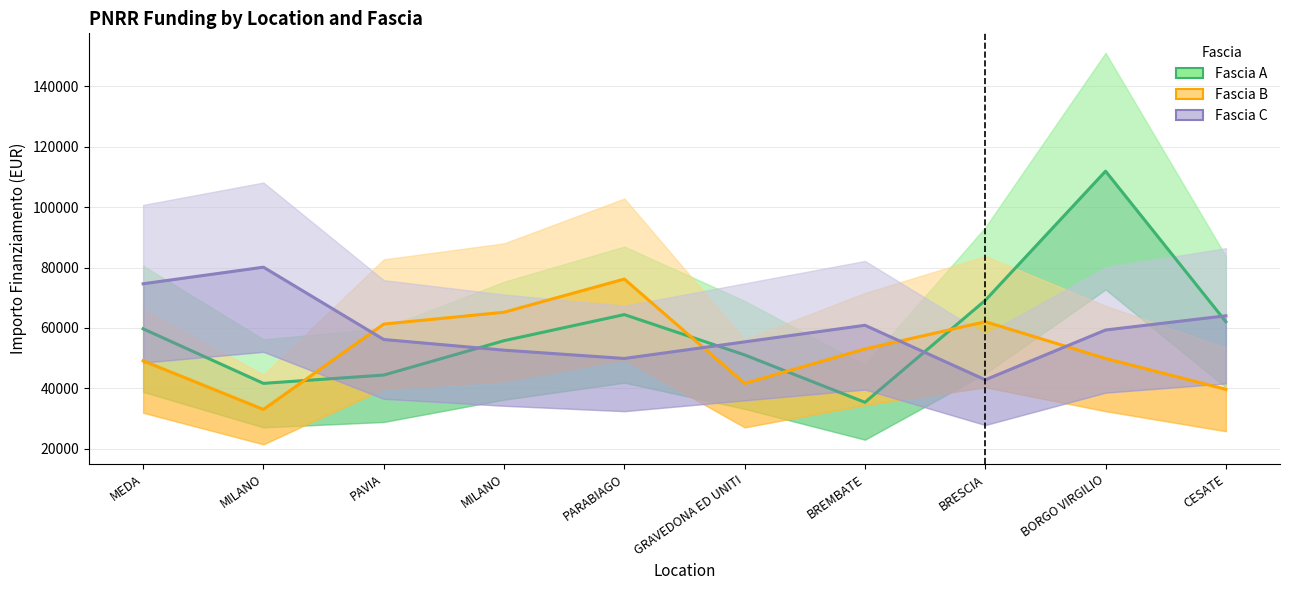

Is it true that Fascia B equals 77516.6 at BORGO VIRGILIO?

False